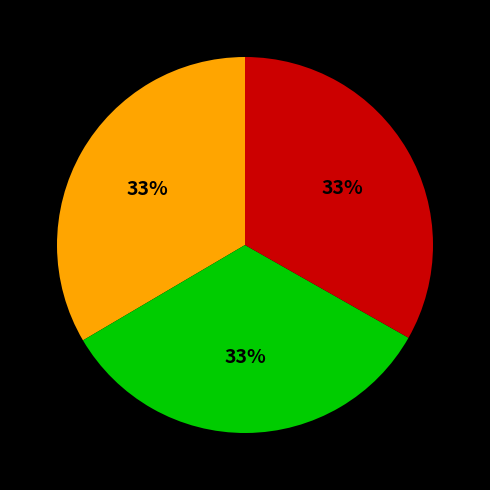

Is there any slice that represents more than half of the pie?

No